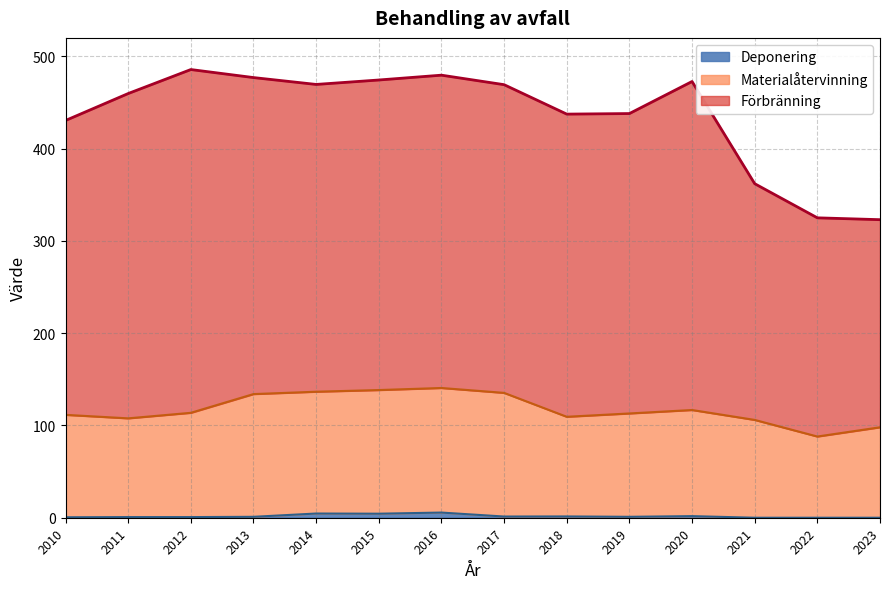

Does the chart have visible grid lines?

Yes